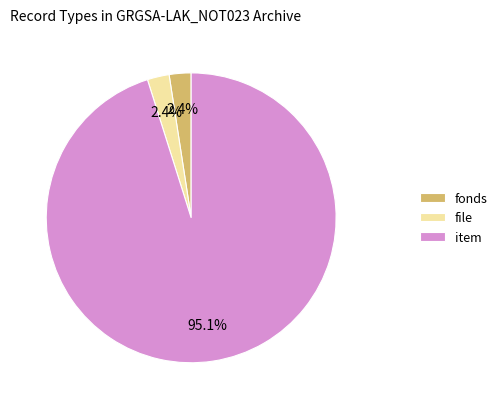

Does fonds account for over 50% of the chart?

No